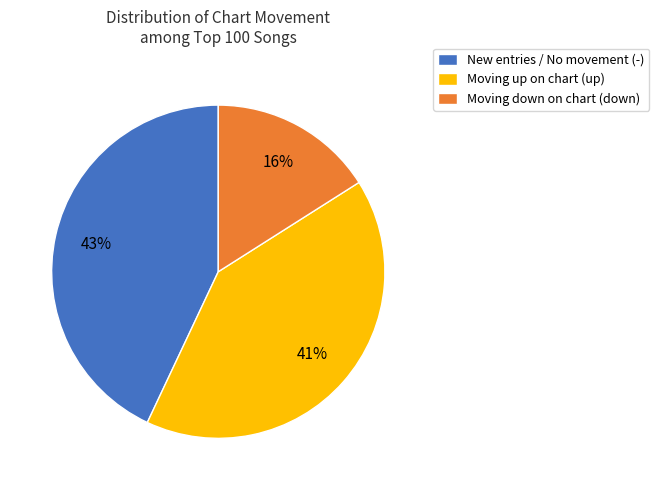

Combined, do New entries / No movement (-) and Moving down on chart (down) account for over 50%?

Yes